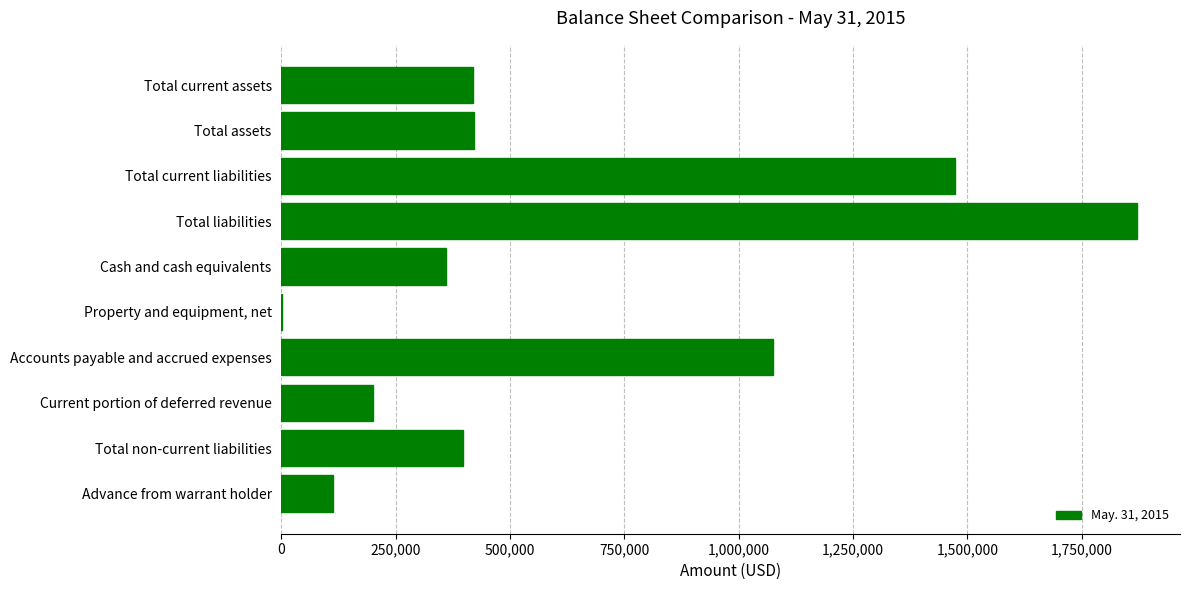

What is the average value?

633314